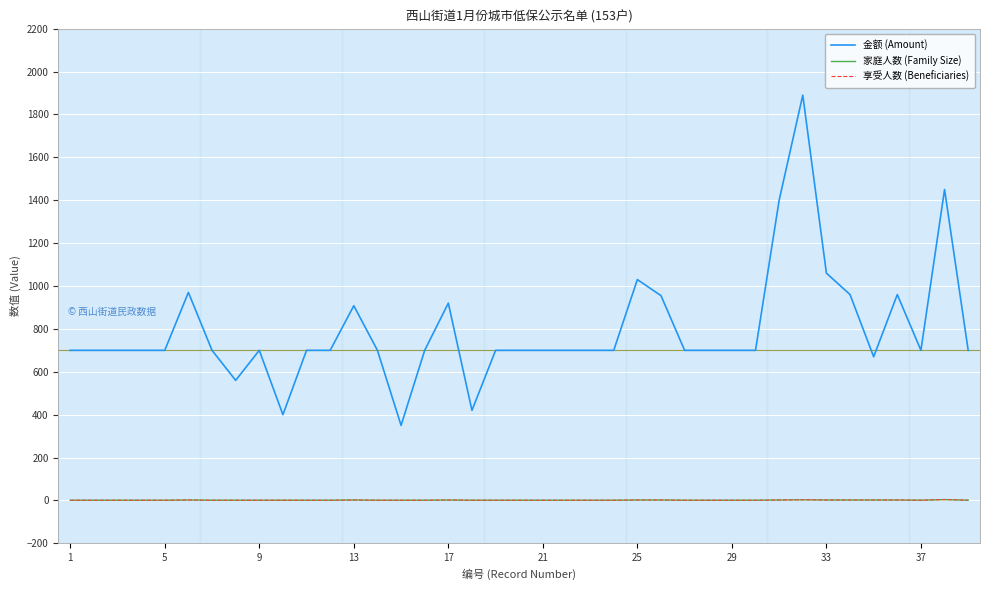

Does the chart have visible grid lines?

Yes